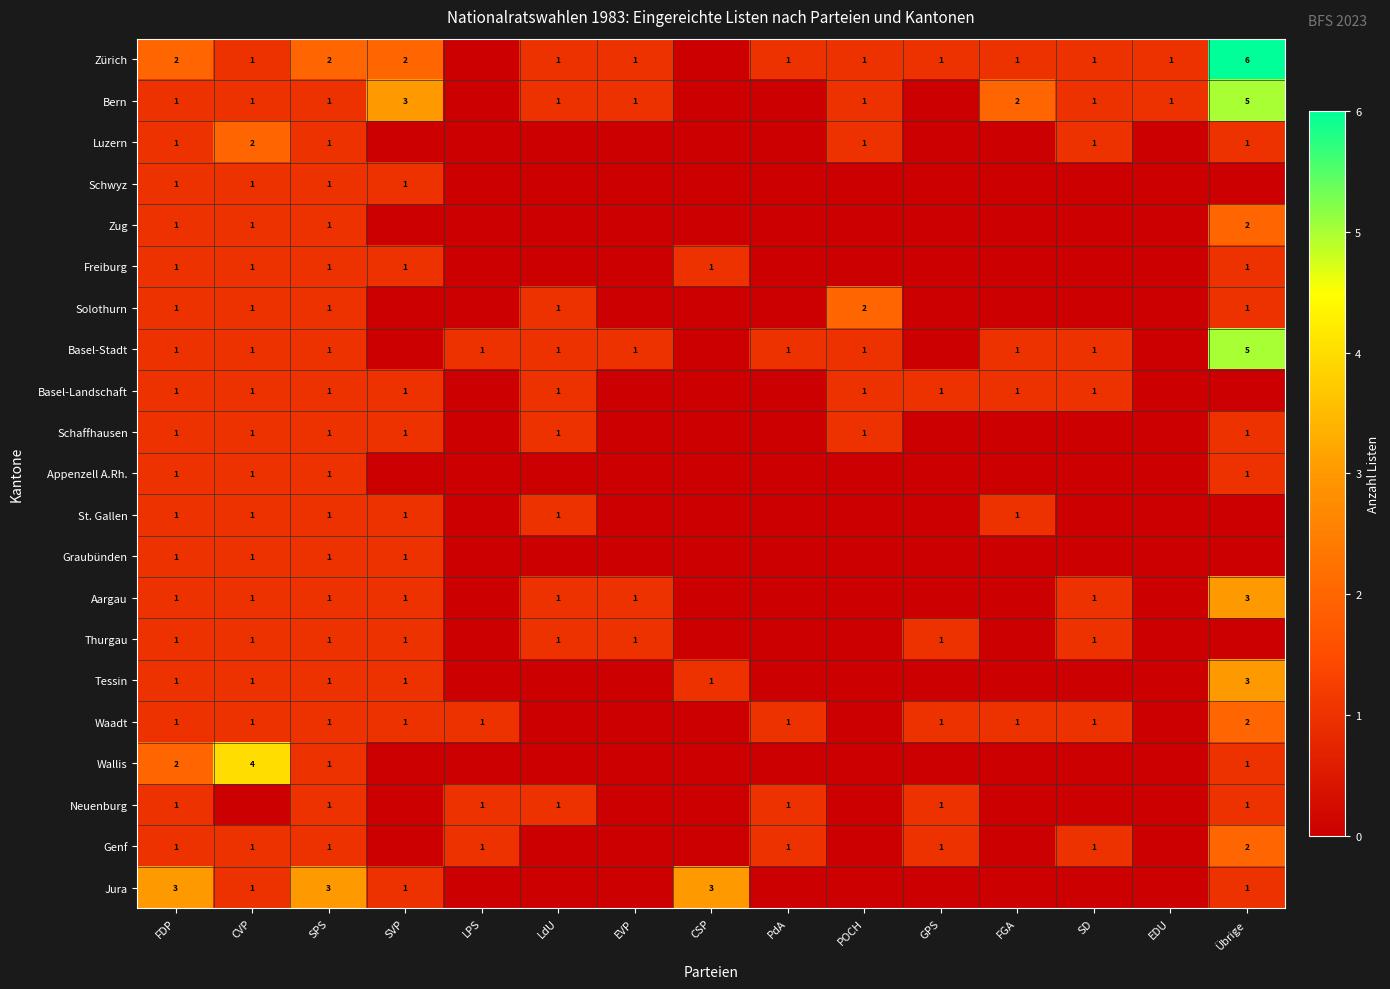

True or false: Neuenburg has a value of 1 at Übrige.

True